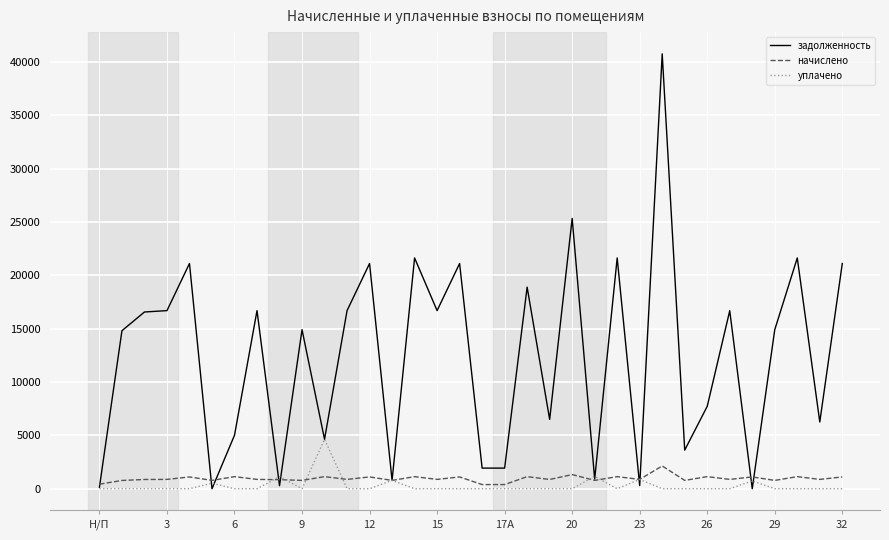

How many lines are shown in the chart?

3